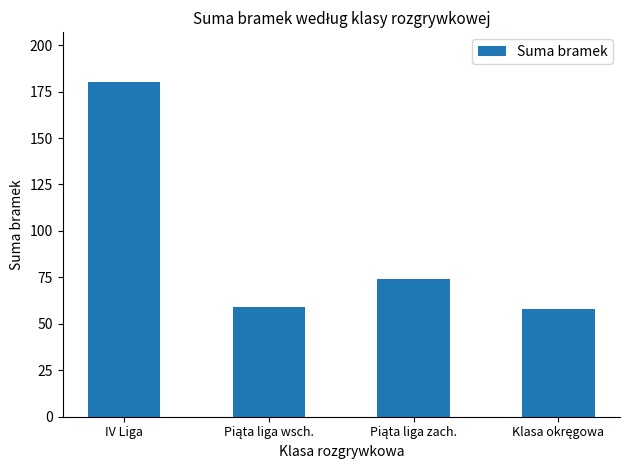

Reading left to right, list all the values displayed in this chart.

180	59	74	58